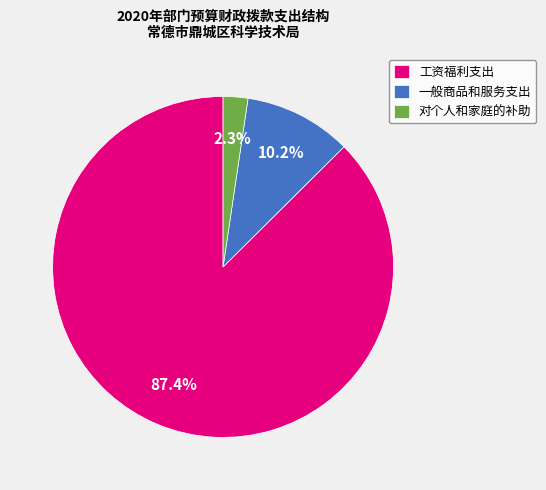

Does any single category account for the majority?

Yes